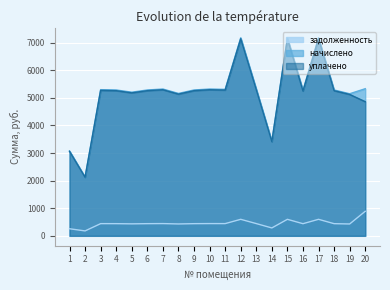

Is it true that уплачено equals 1749.1 at 6?

False